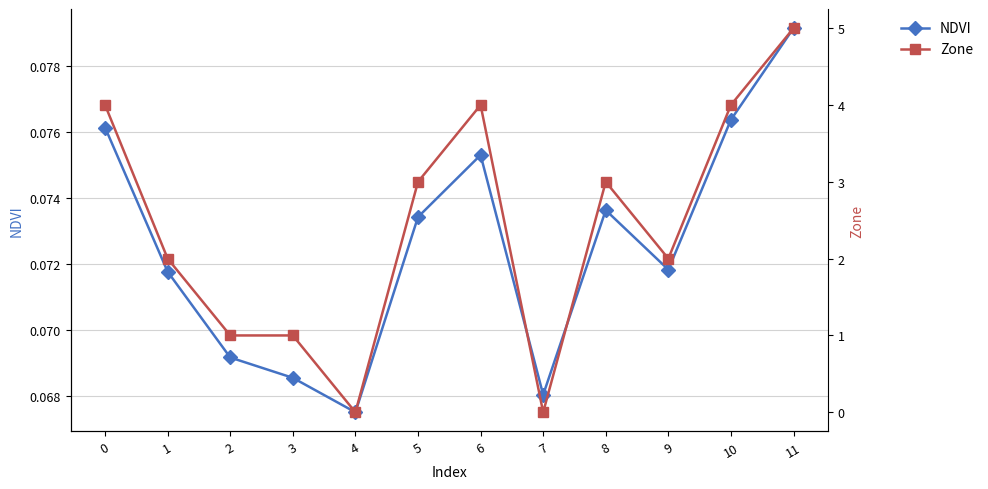

Reading right to left, what are all the values shown in this chart?

NDVI: 11=0.1	10=0.1	9=0.1	8=0.1	7=0.1	6=0.1	5=0.1	4=0.1	3=0.1	2=0.1	1=0.1	0=0.1
Zone: 11=5.0	10=4.0	9=2.0	8=3.0	7=0.0	6=4.0	5=3.0	4=0.0	3=1.0	2=1.0	1=2.0	0=4.0